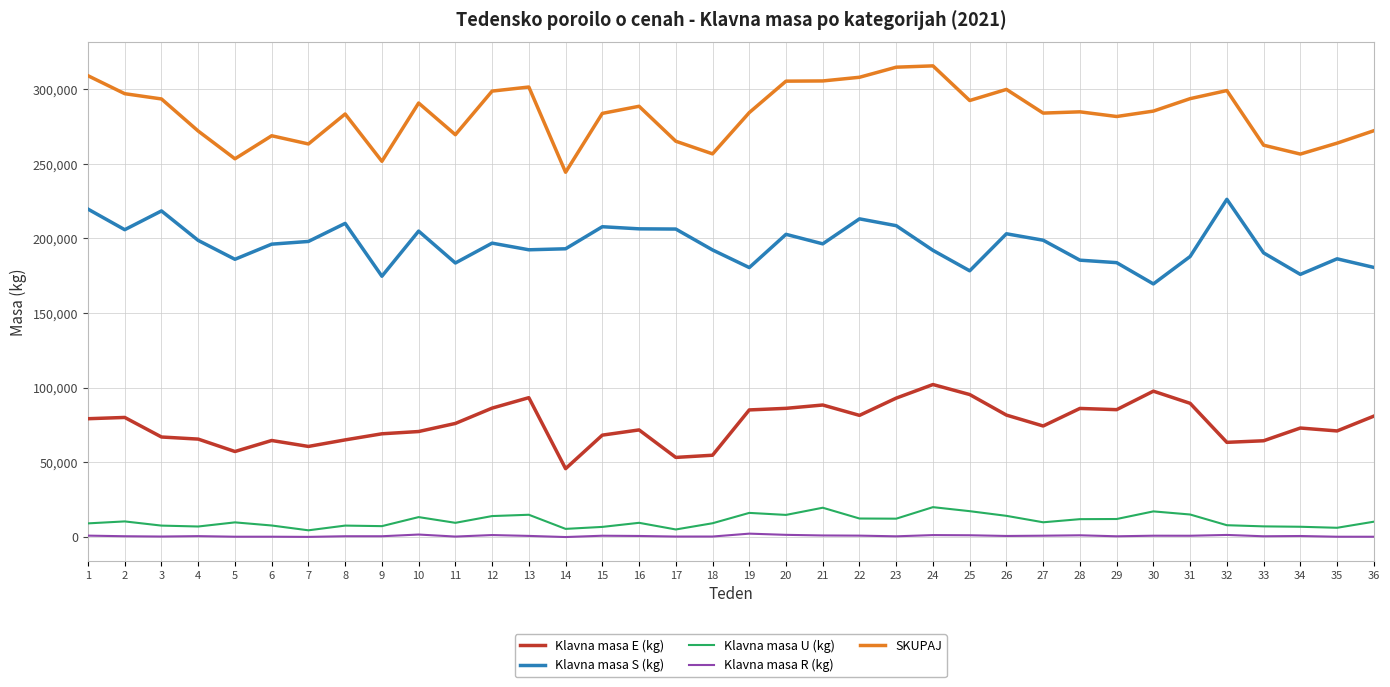

Which category has the highest value in the Klavna masa E (kg) series?

24